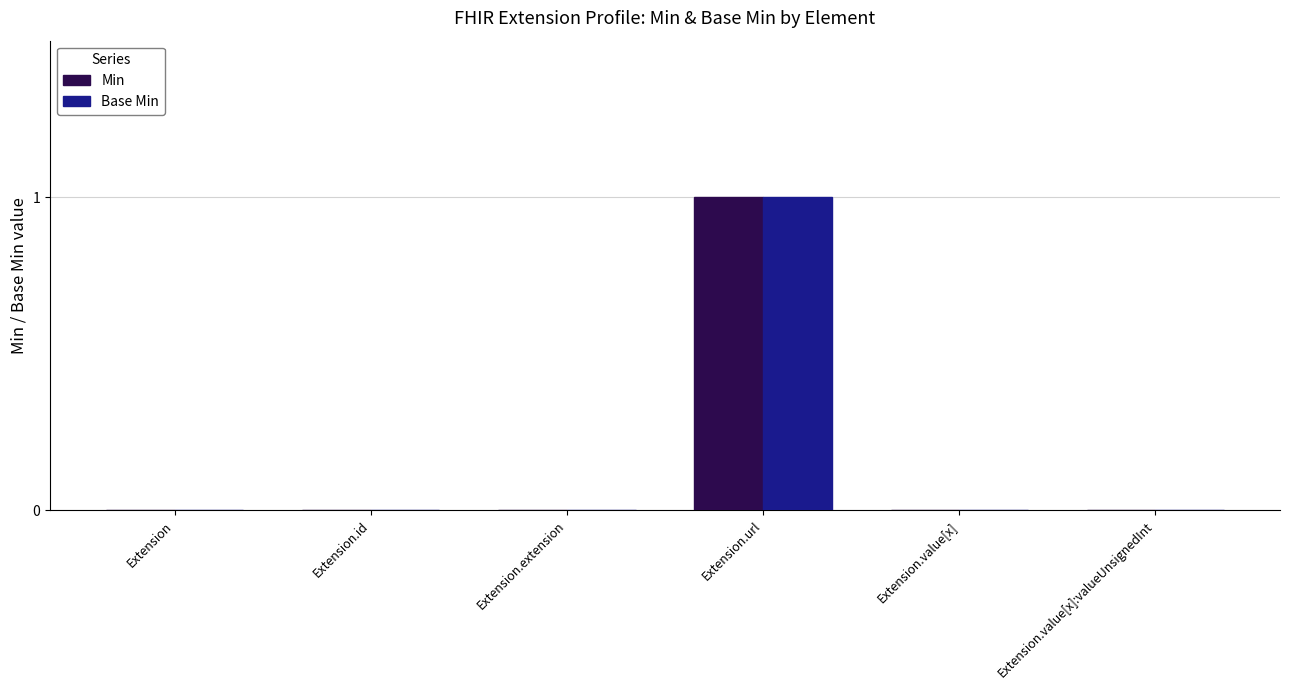

Is the value of Base Min at Extension.id greater than the value of Min at Extension.url?

No